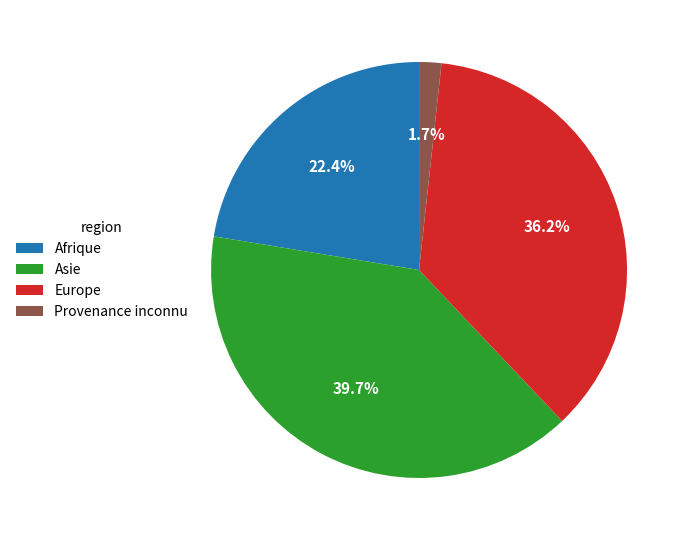

What percentage is NOT represented by Europe?

63.8%